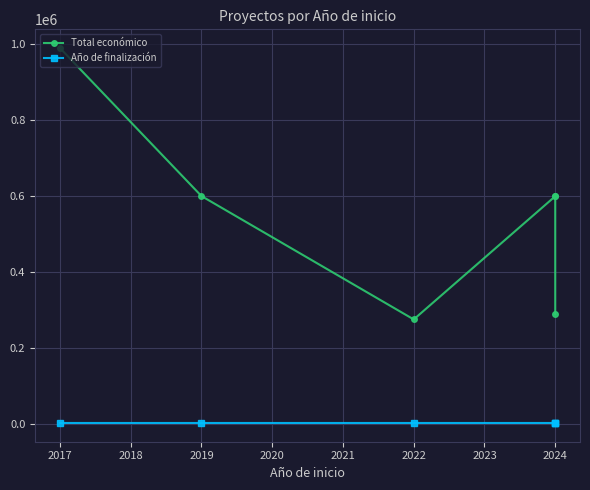

How many Año de finalización values are between 2020 and 2027?

6